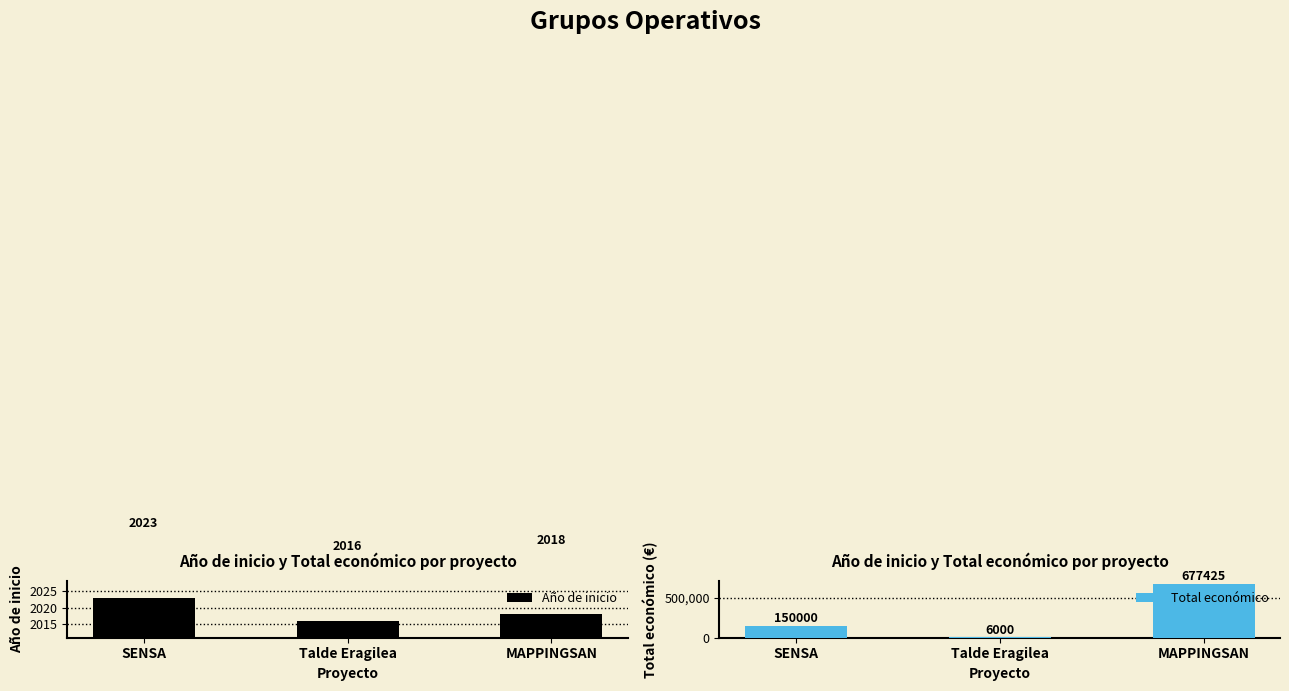

Count the Año de inicio values in the range 2016 to 2023.

3